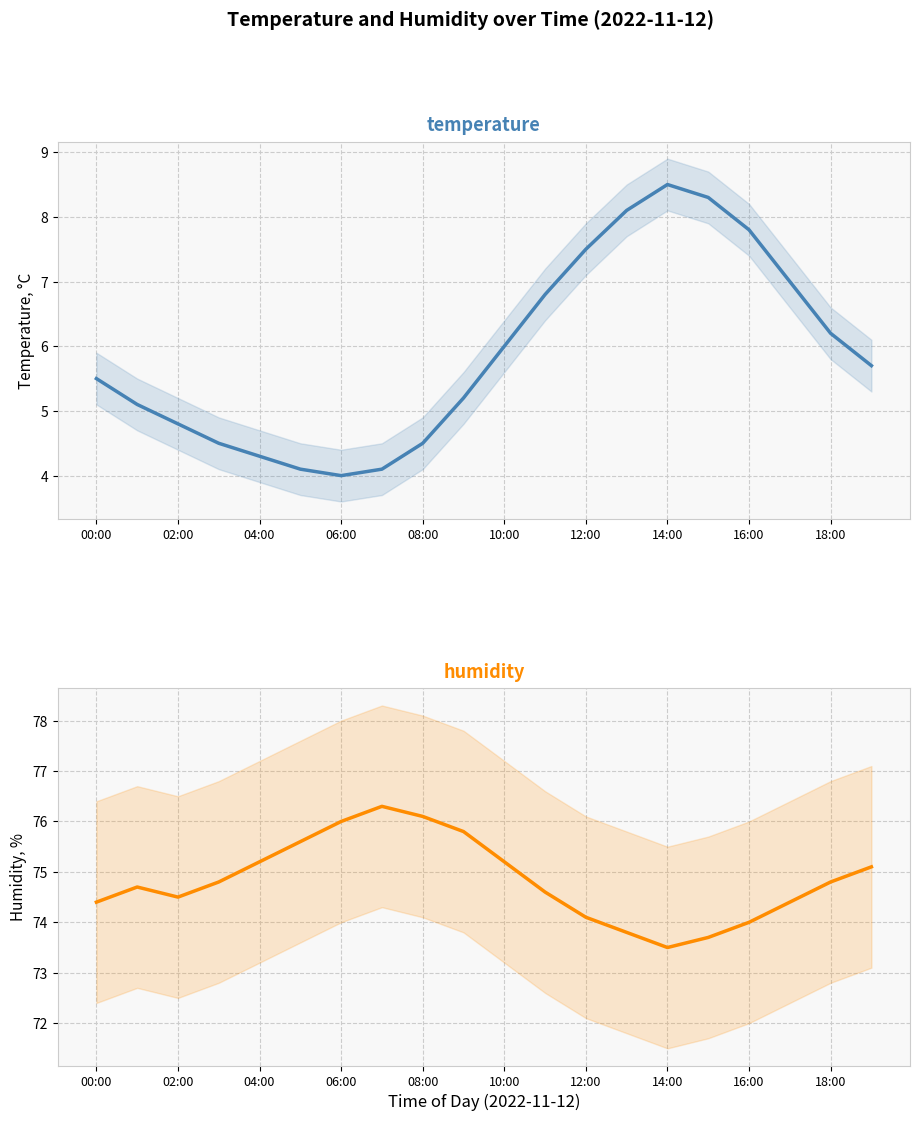

What is the total value across all series at 11?

81.4